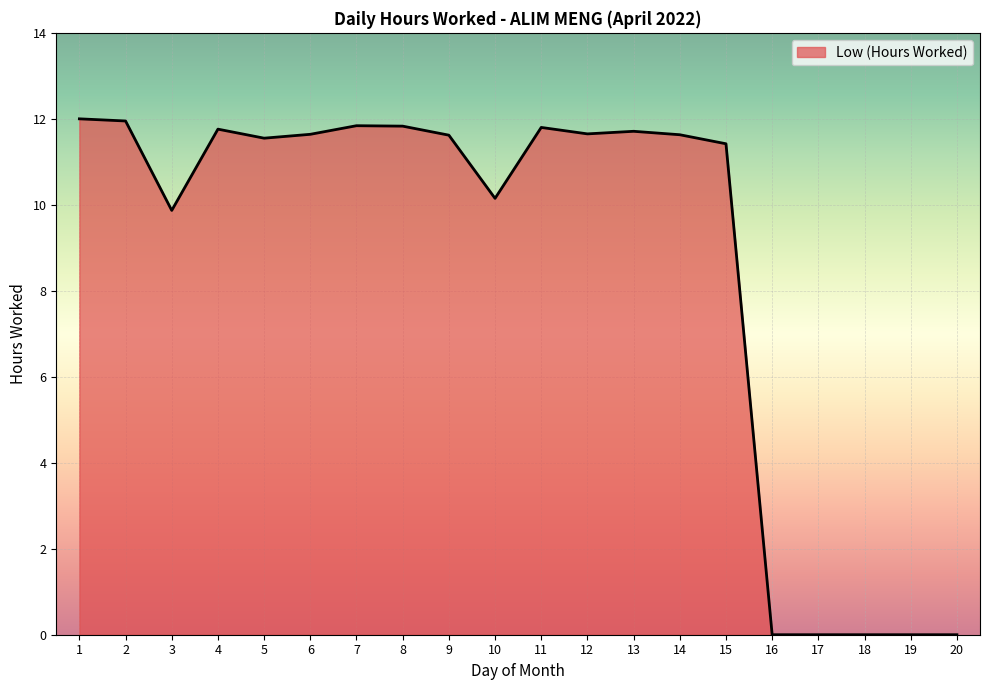

The chart shows a value of 11.6 at 14. True or false?

True